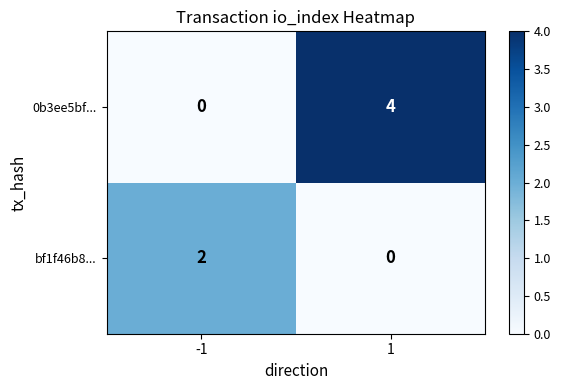

At which category is the sum across all series the highest?

1